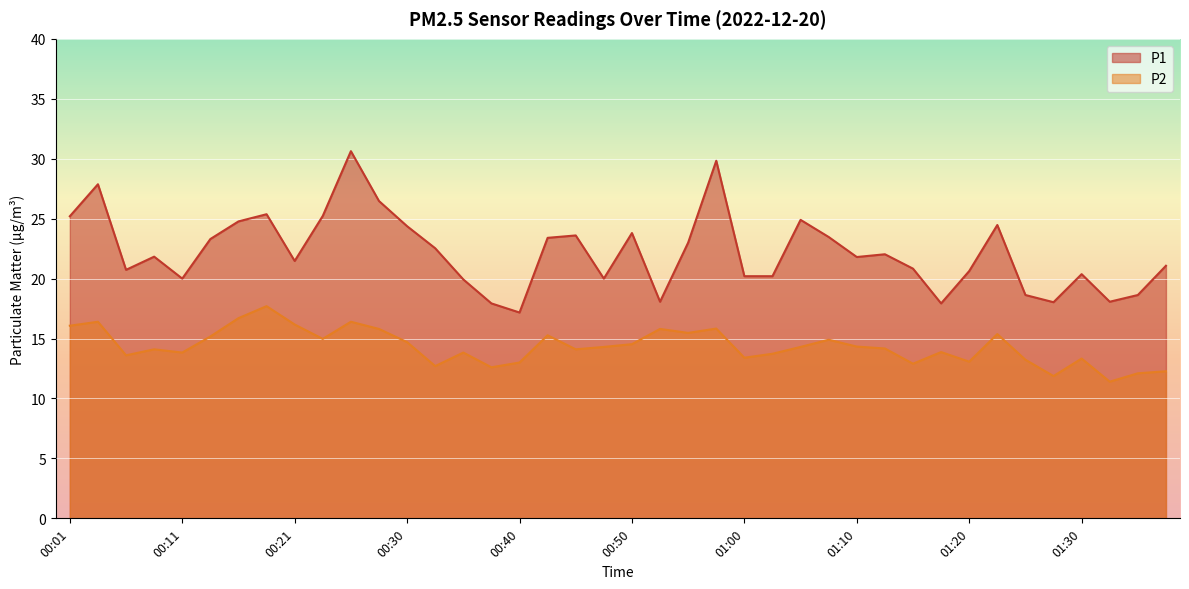

In P2, how many points are higher than both neighbors (excluding endpoints)?

12